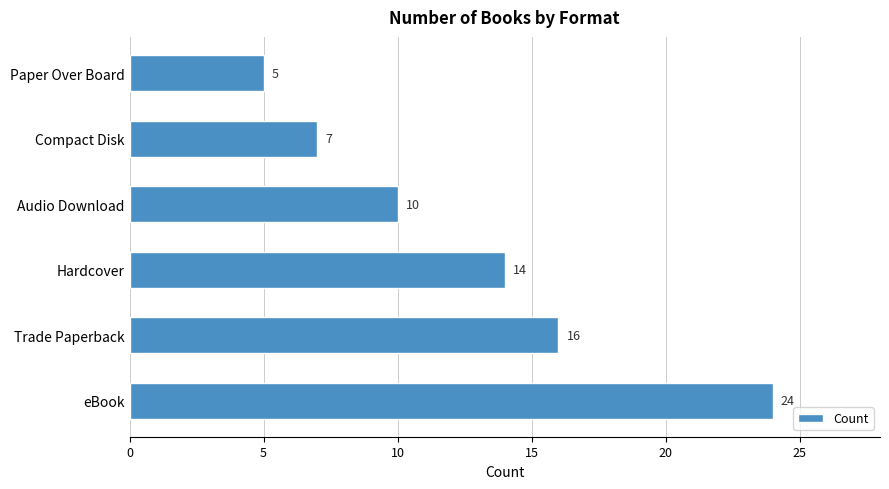

Approximately how many times larger is the value at Paper Over Board compared to Hardcover?

0.4